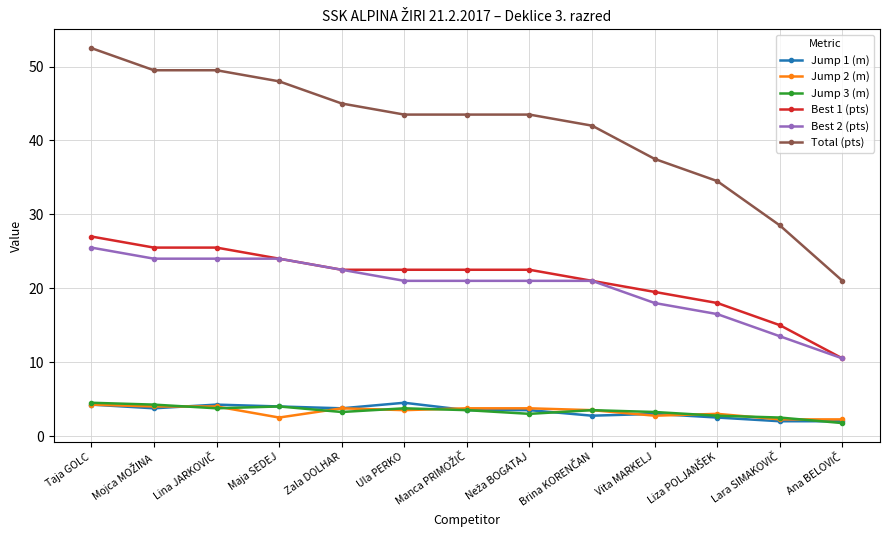

True or false: Jump 1 (m) and Total (pts) intersect in this chart.

False